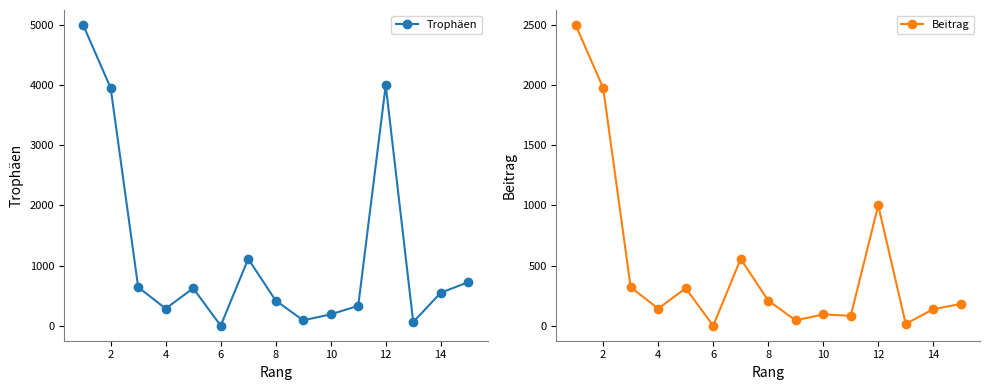

Does the chart have visible grid lines?

No